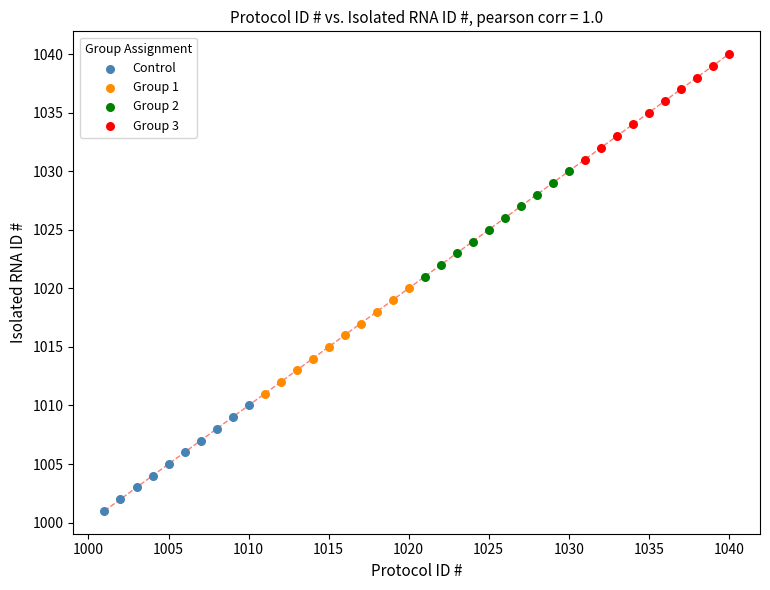

Which series contains the lowest Y value?

Control